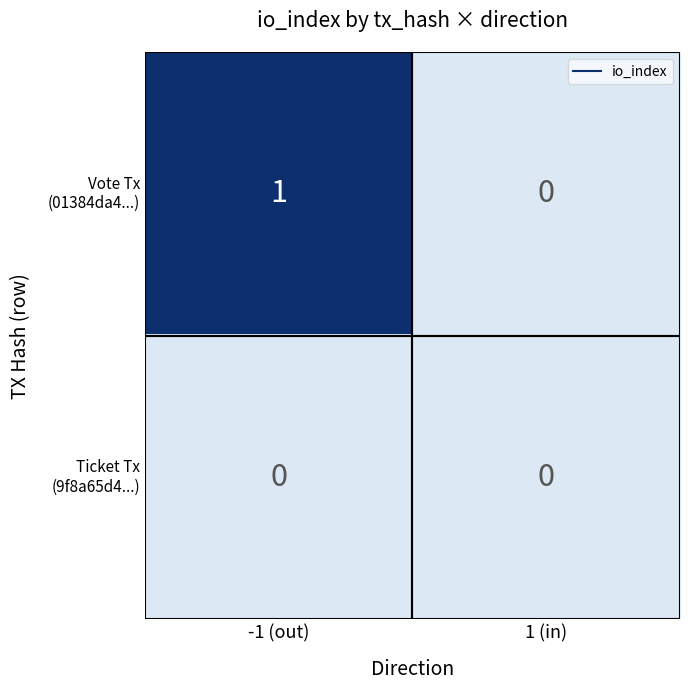

At which category does the chart reach its peak across all series?

-1 (out)